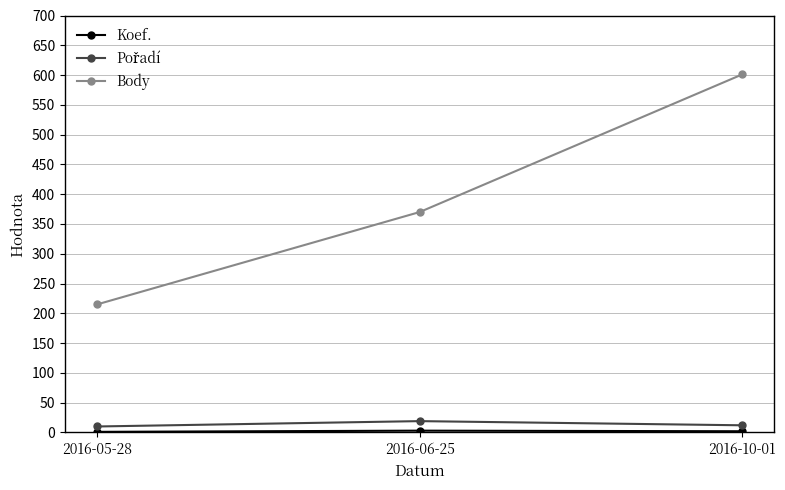

What is the label of the 2nd point from the right?

2016-06-25